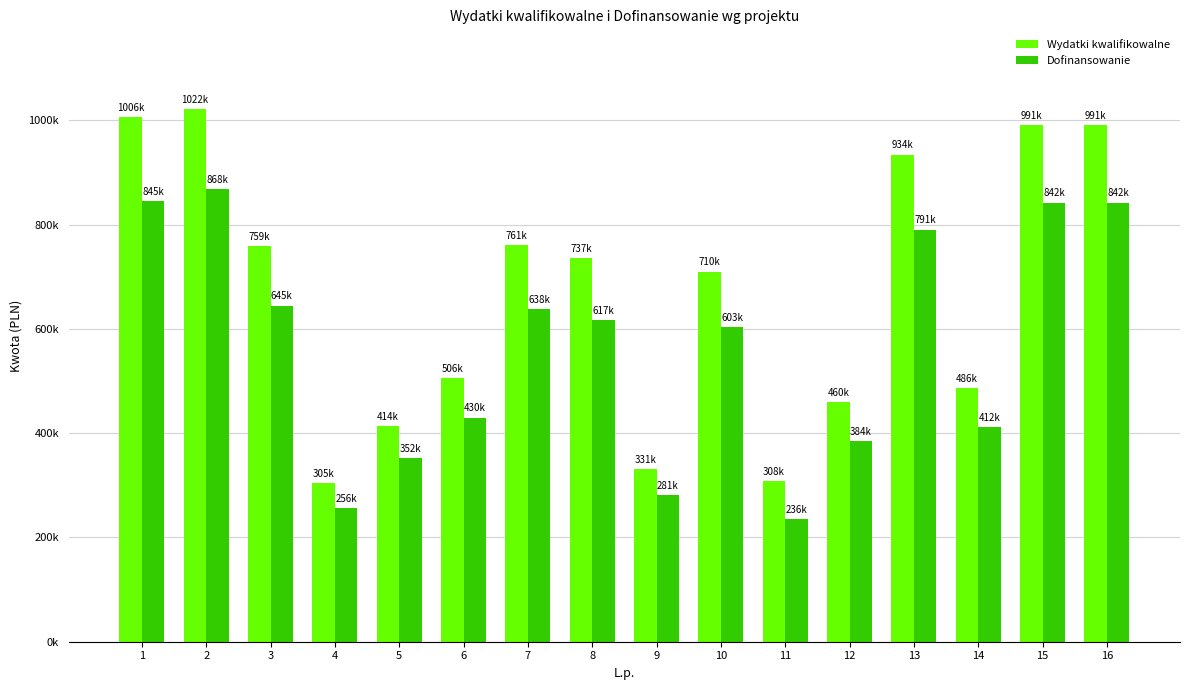

What are all the series names shown in the legend?

Wydatki kwalifikowalne, Dofinansowanie